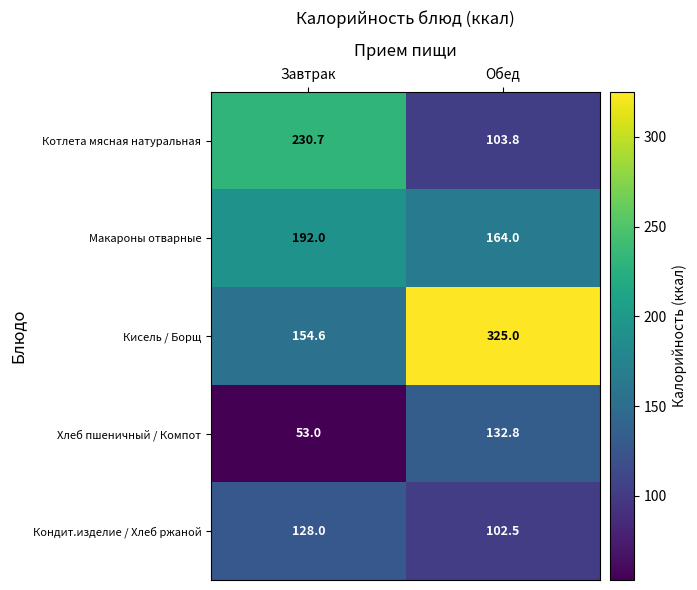

Where does the Хлеб пшеничный / Компот series first go above 132?

Обед